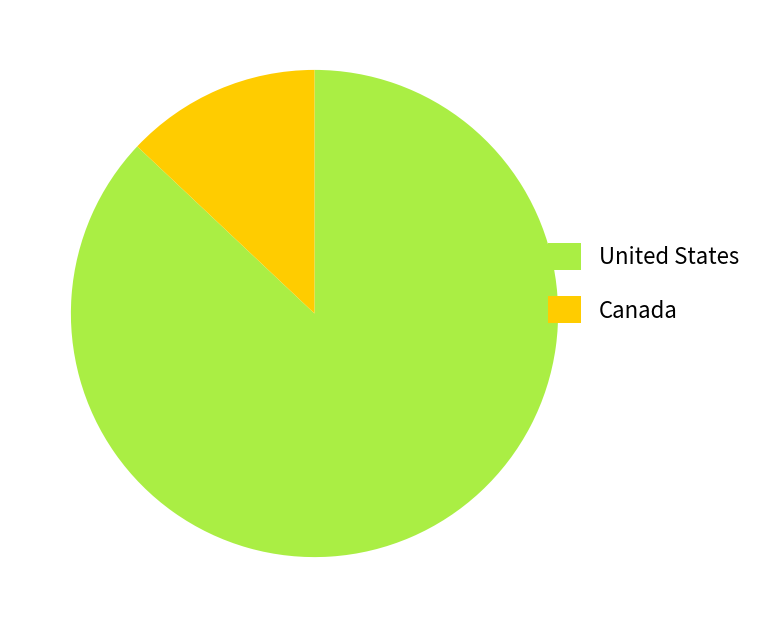

What is the smallest slice in the pie chart?

Canada